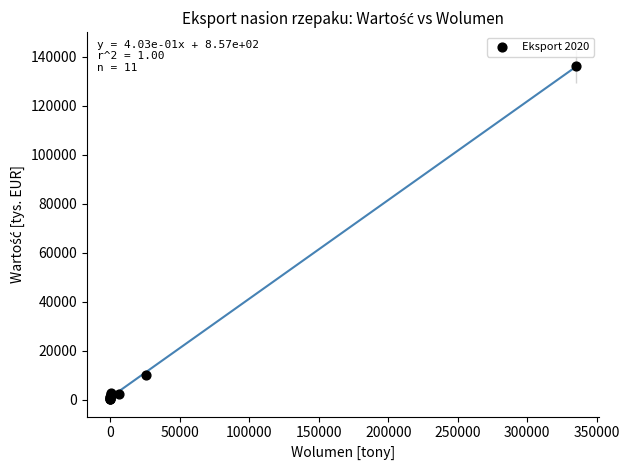

What Y value in the scatter plot is closest to 68166?

9962.0